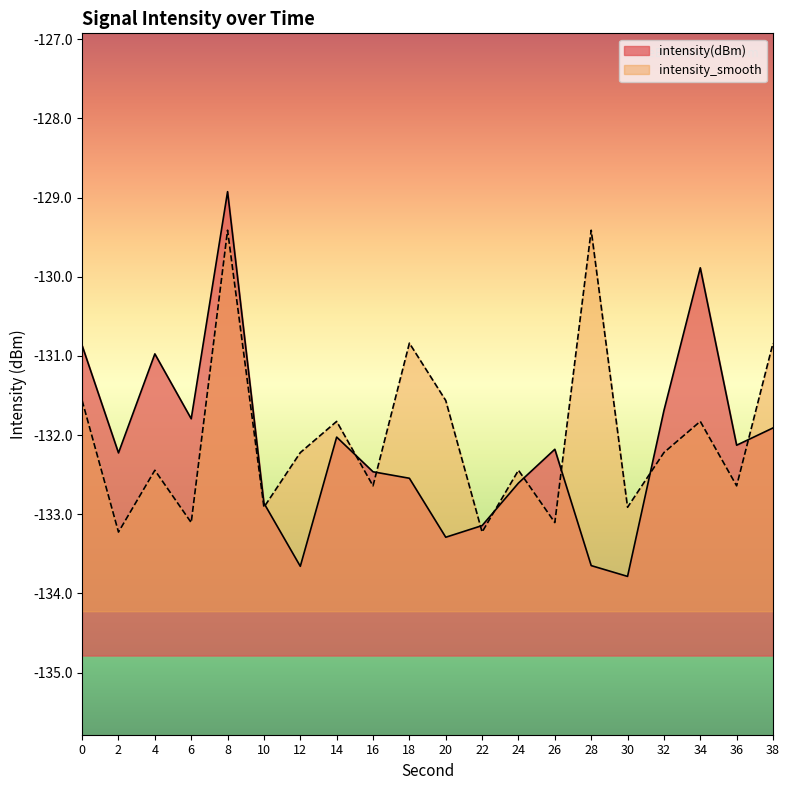

Which series changed the most between 8 and 36?

intensity_smooth